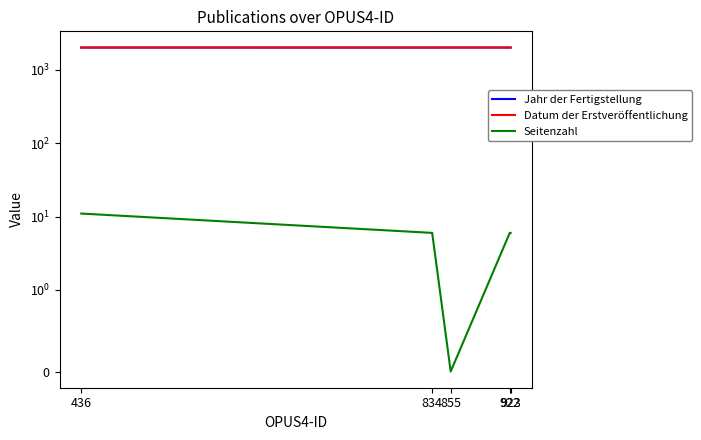

What is the difference between the maximum and minimum values in the Datum der Erstveröffentlichung series?

2